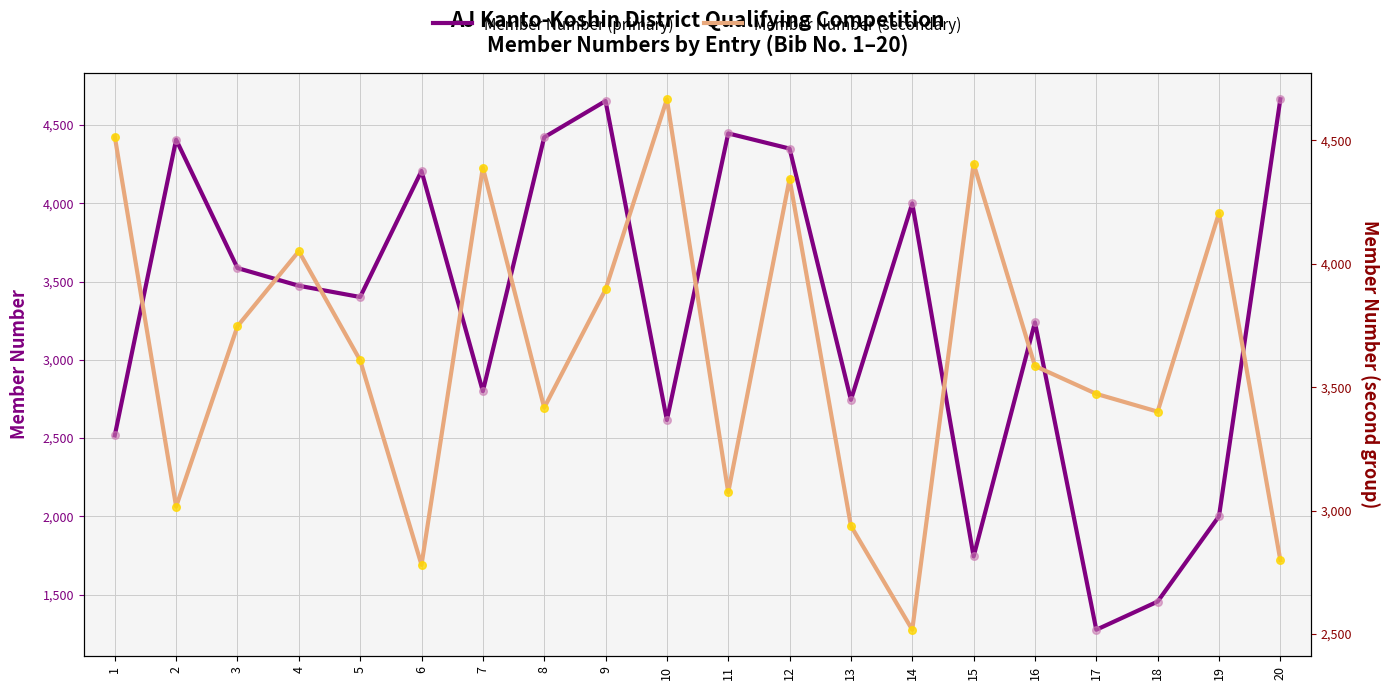

Which series has the widest spread of Y values?

Member Number (primary)